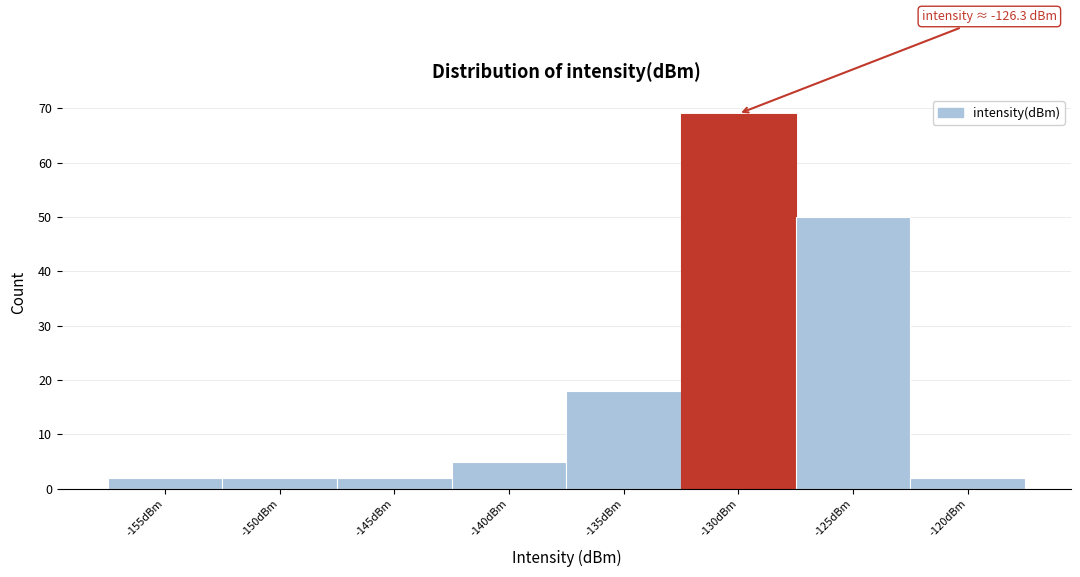

Reading right to left, transcribe all the data shown in this chart.

2	50	69	18	5	2	2	2